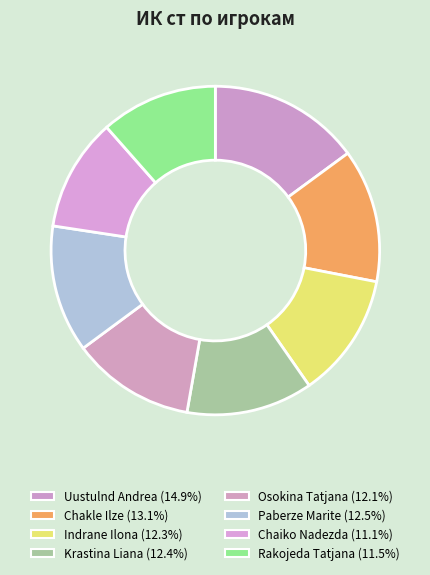

The Osokina Tatjana slice represents 12% of the pie. True or false?

True